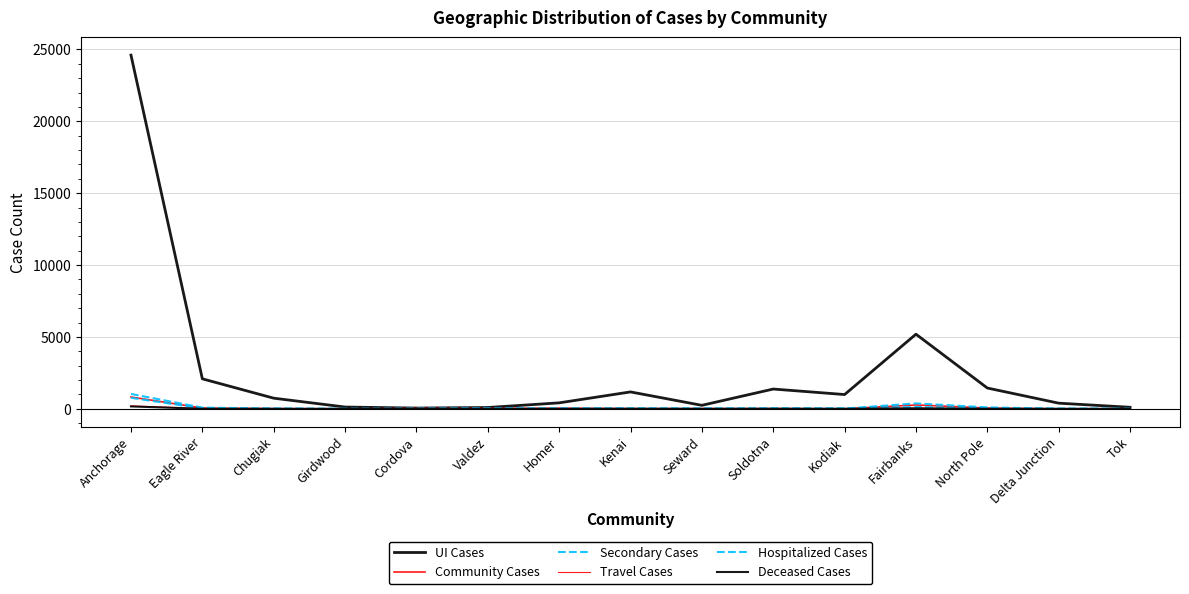

Read the Community Cases value at Valdez.

30